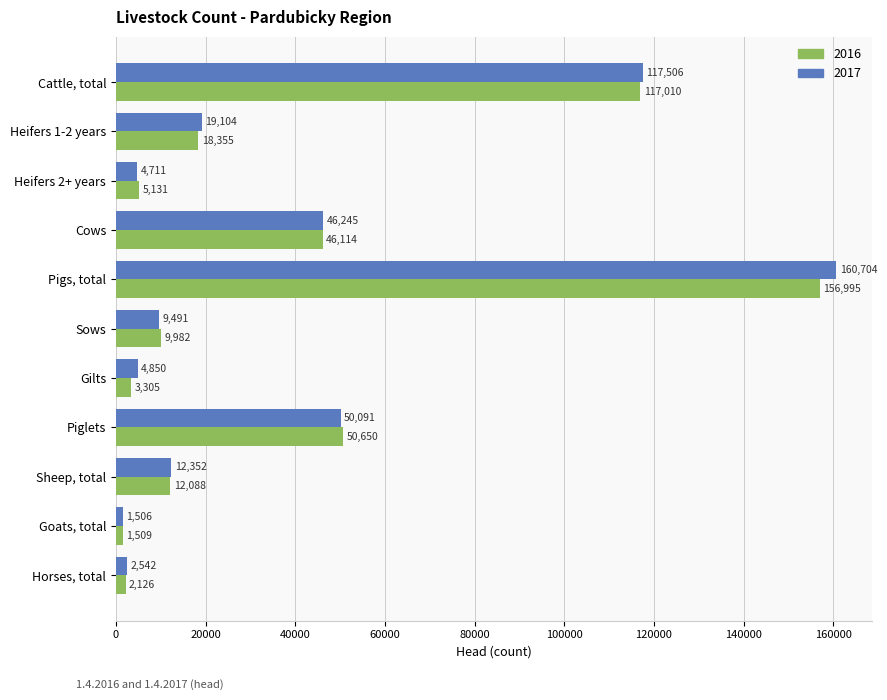

What is the sum of the 2017 values at Horses, total and Cattle, total?

120048